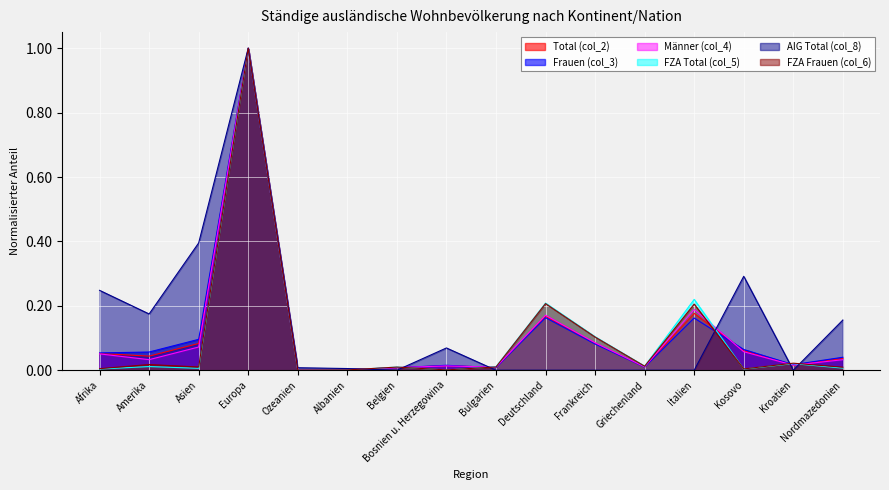

At which category is the sum across all series the highest?

Europa